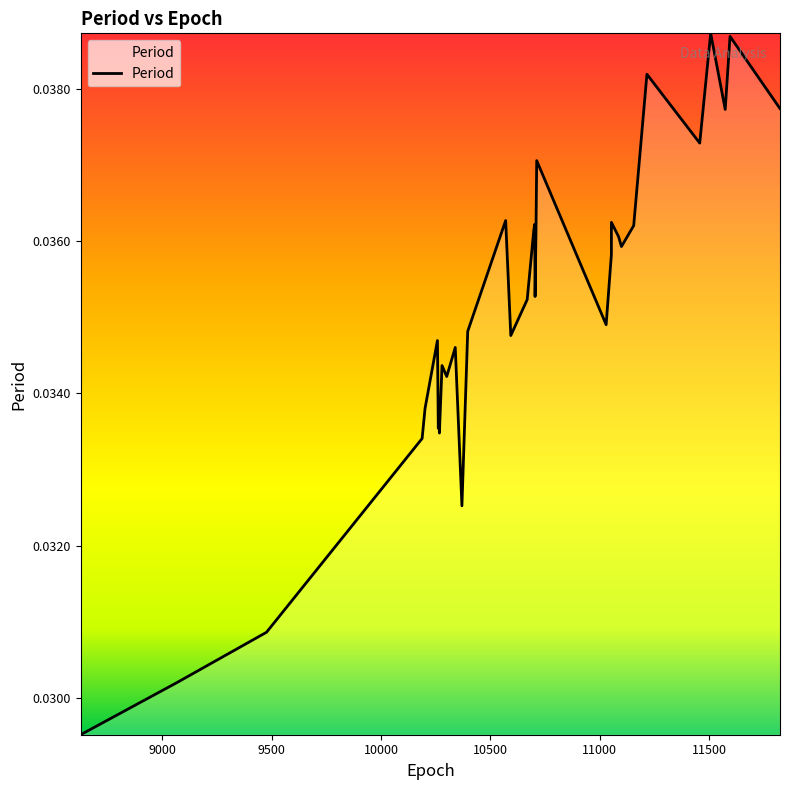

Which category has the lowest value across all series?

8626